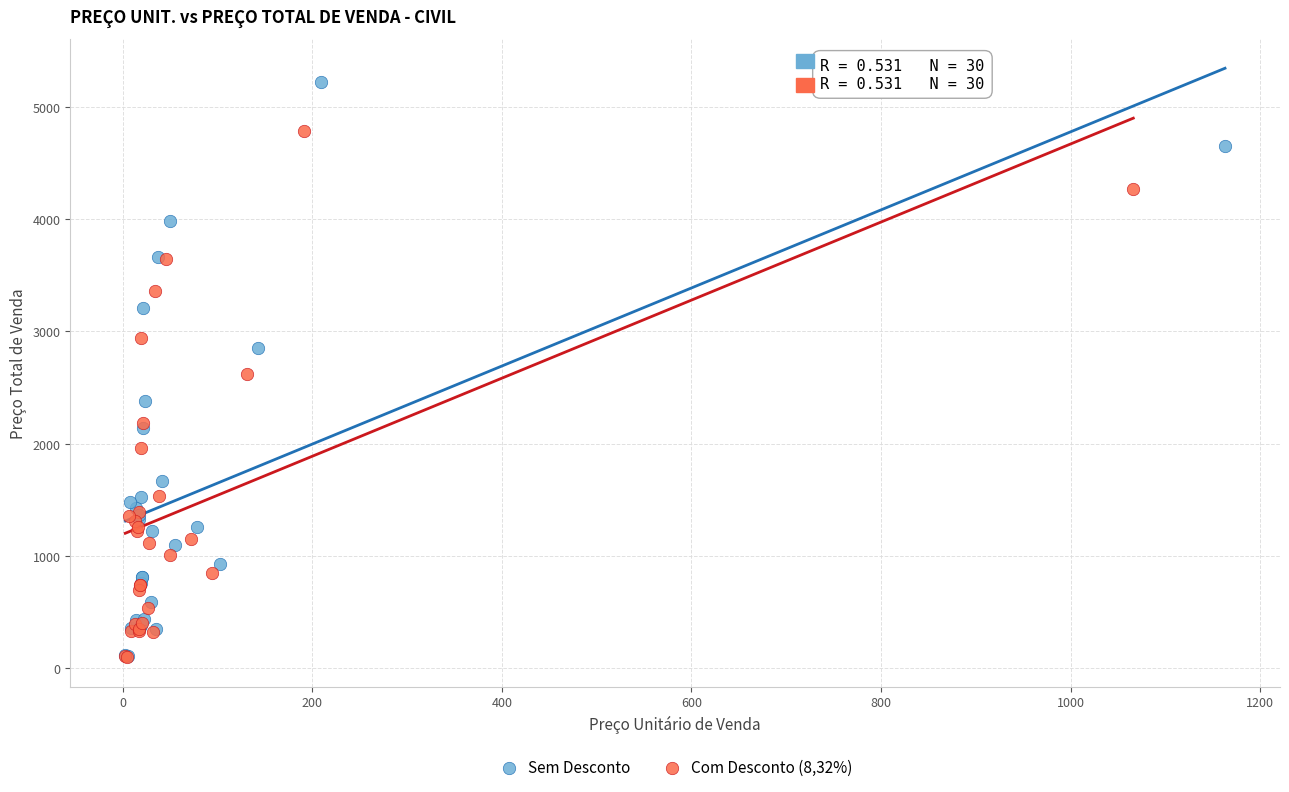

Which series has the largest Y range (max minus min)?

Sem Desconto